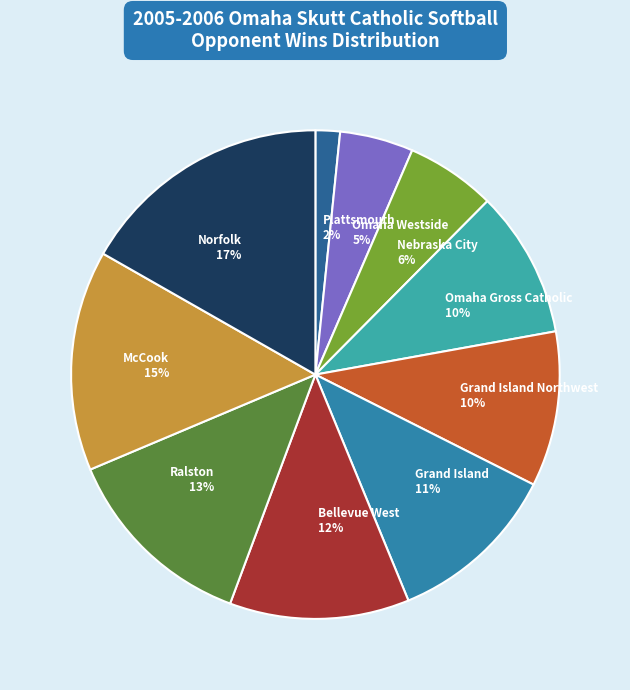

Is there a majority slice in this chart?

No